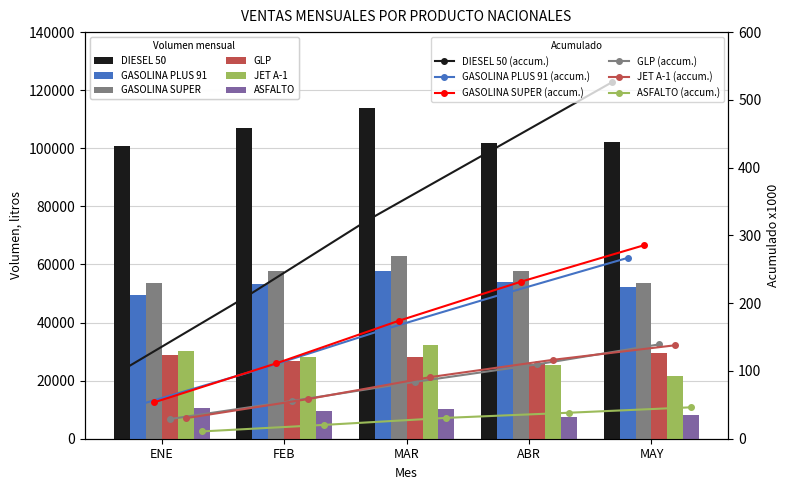

Reading left to right, list all the values displayed in this chart.

DIESEL 50: 100934.9	107056.9	113787.5	101876.5	102134.1
GASOLINA PLUS 91: 49631.1	53147.9	57817.3	53873.9	52349.8
GASOLINA SUPER: 53542.0	57665.7	62784.4	57771.5	53525.7
GLP: 28981.9	26730.8	28129.4	25831.8	29616.1
JET A-1: 30253.5	28297.3	32435.2	25432.1	21521.0
ASFALTO: 10727.9	9664.1	10381.8	7560.2	8048.5